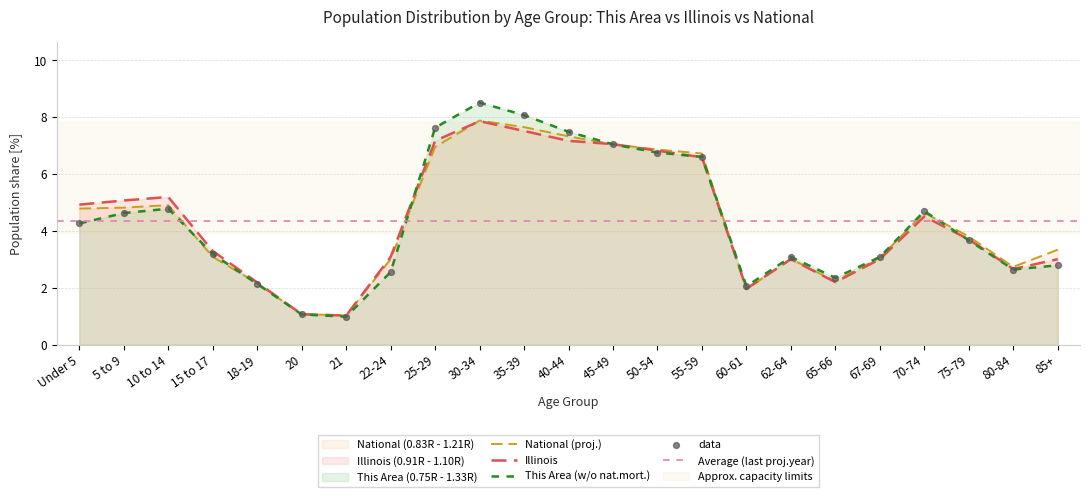

Which series has the largest Y range (max minus min)?

This Area